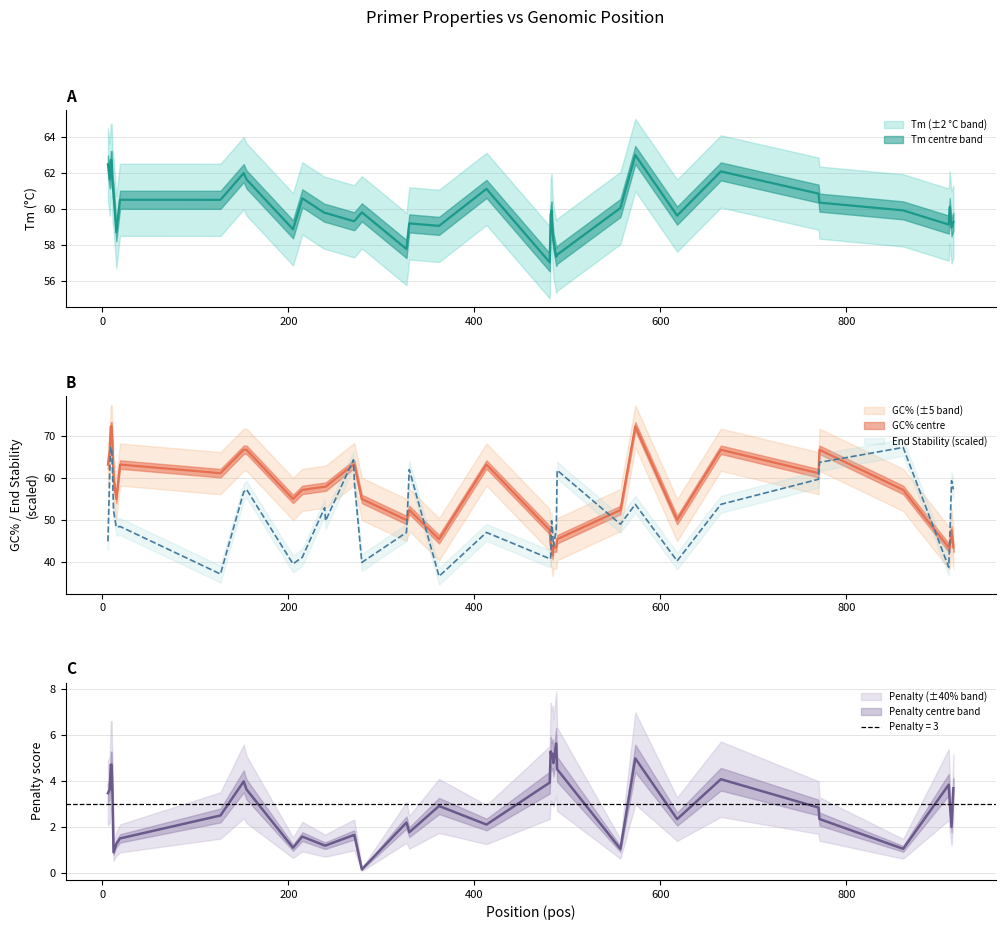

What is the highest value of the PRIMER_RIGHT_0_TM series?

63.0